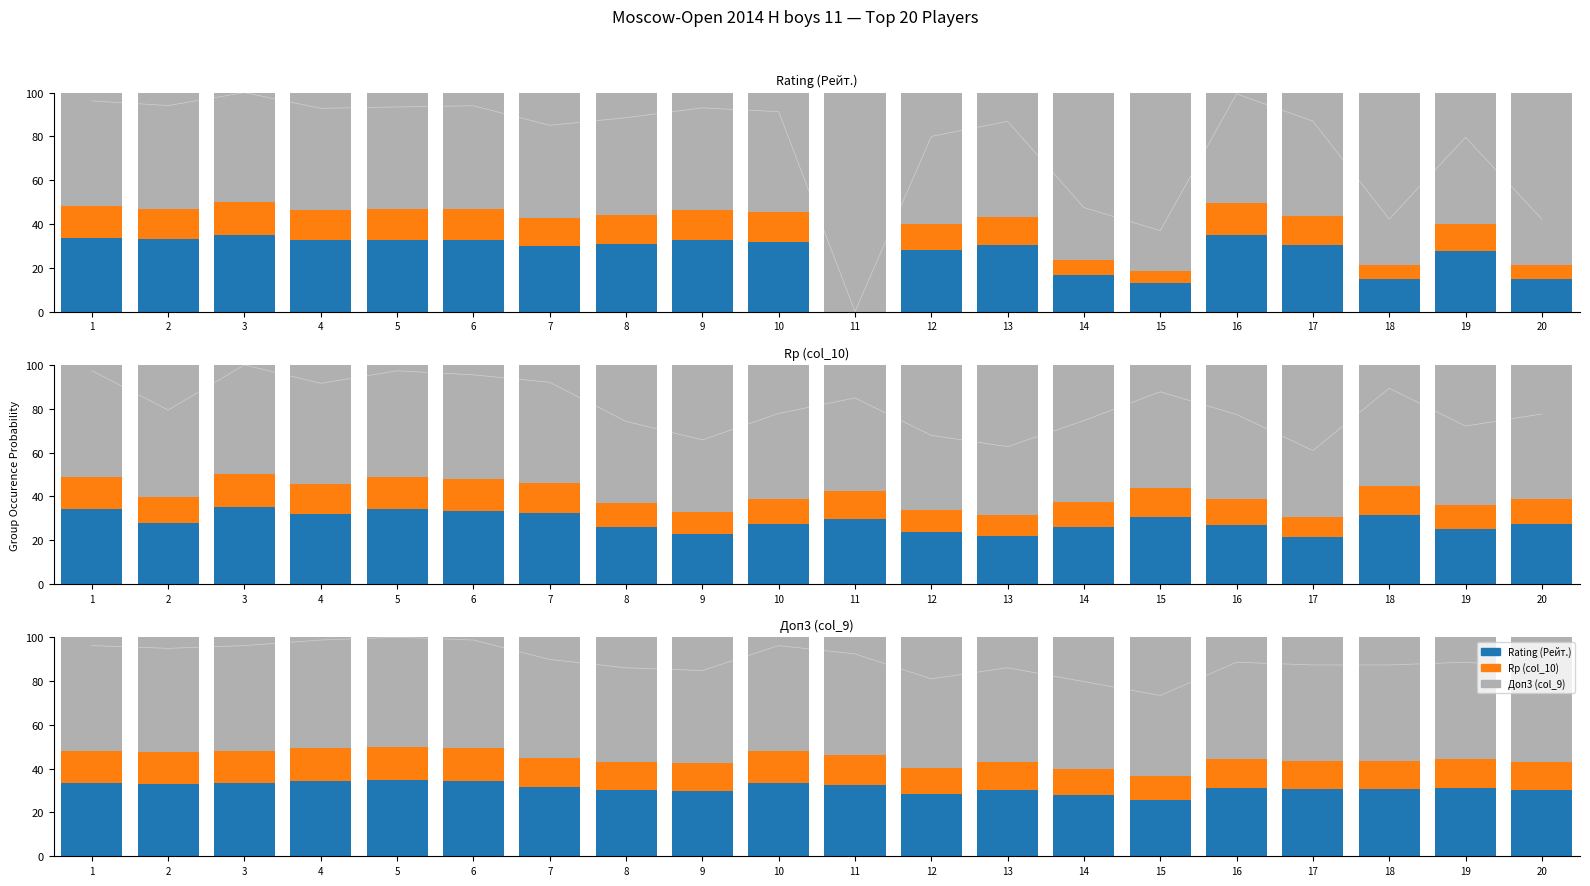

The Доп3 (col_9) series shows 79.8 at 10. True or false?

False